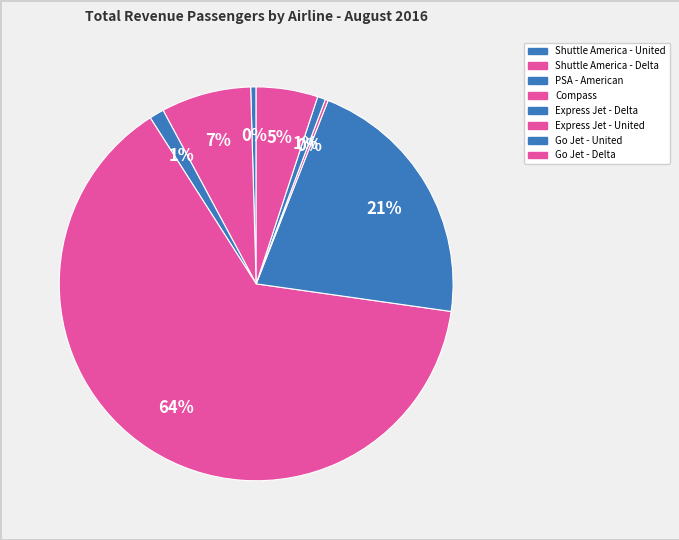

The Go Jet - Delta slice represents 1% of the pie. True or false?

False